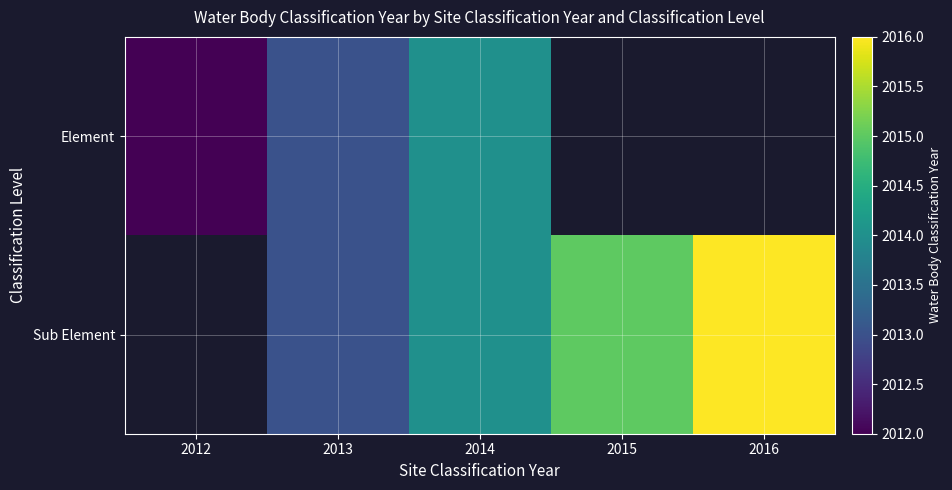

How many categories are shown in the chart?

5